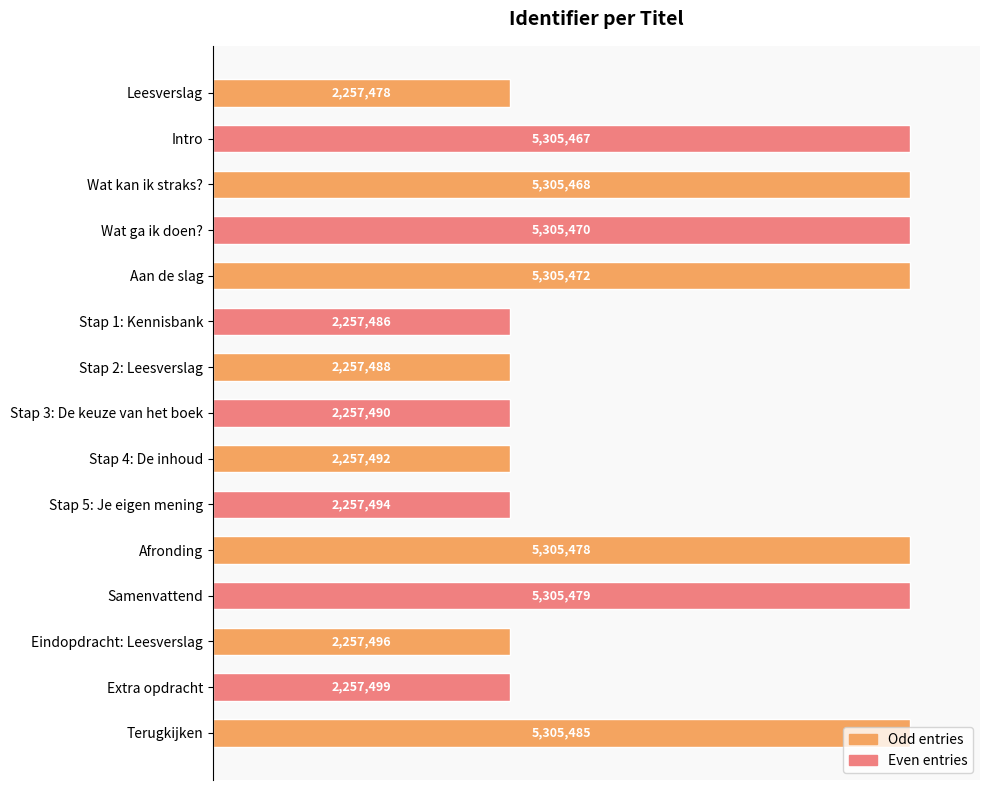

How many categories are shown in the chart?

15